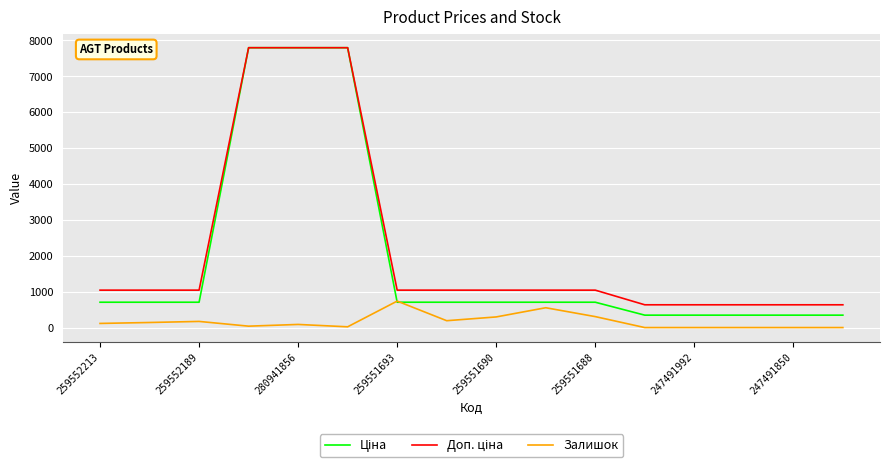

What is the maximum value for Залишок?

737.0